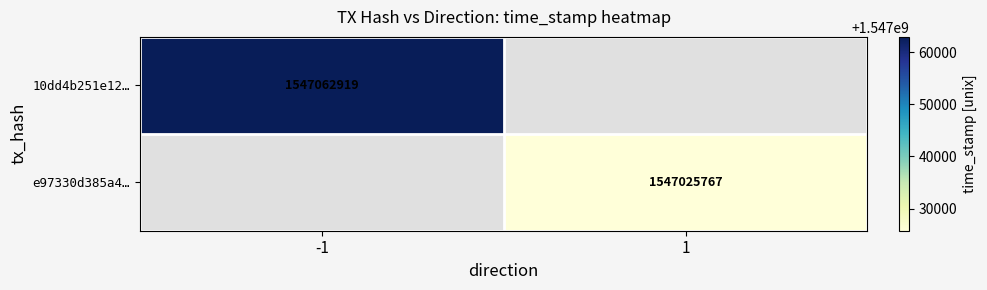

What is the smallest value displayed?

1547025767.0